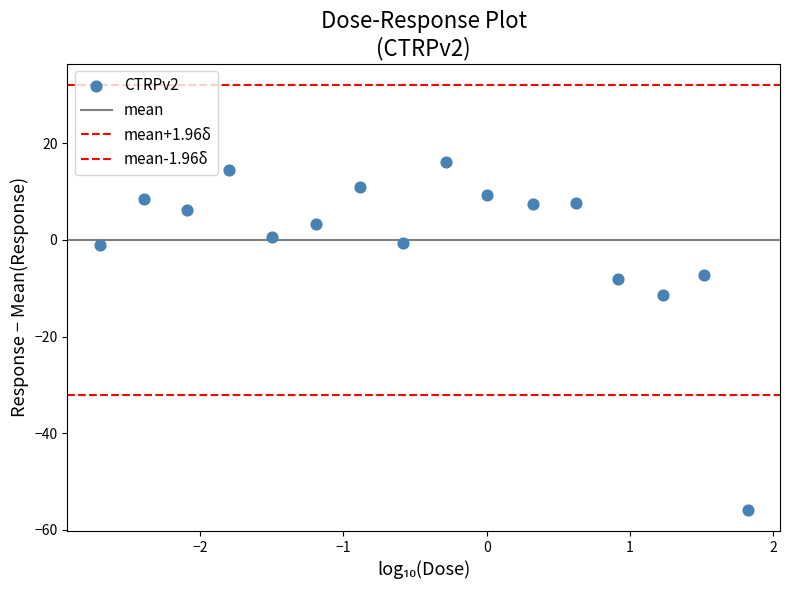

How many points are shown in the scatter plot?

16